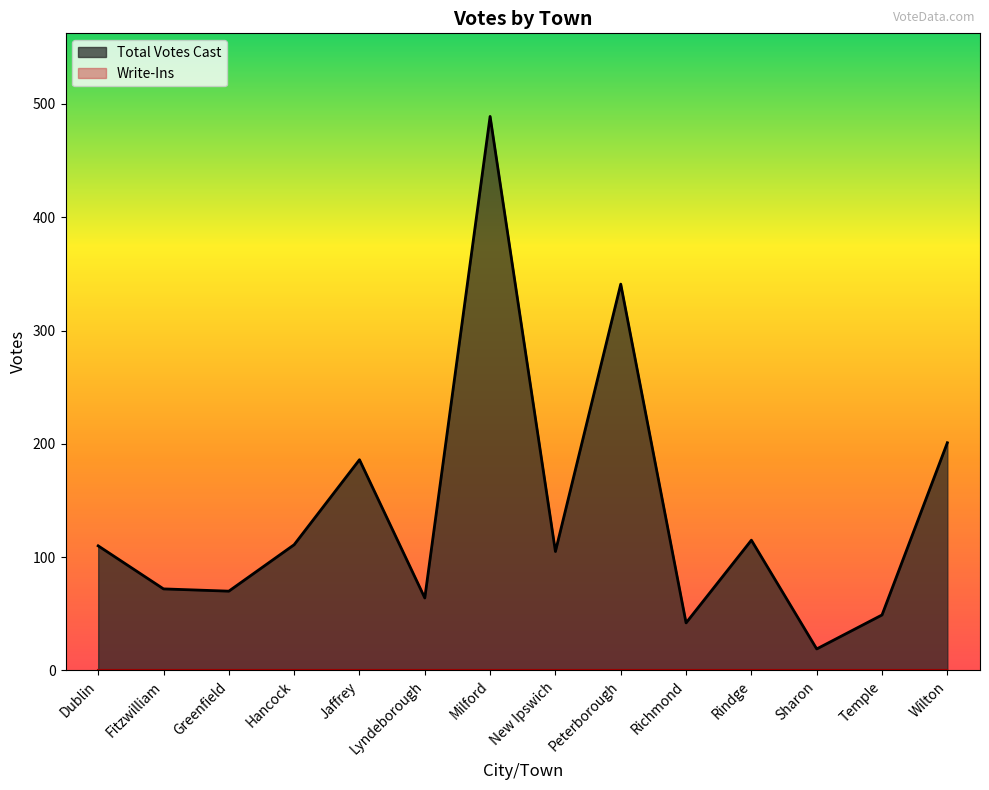

Approximately how many times larger is the value at New Ipswich compared to Jaffrey?

0.6